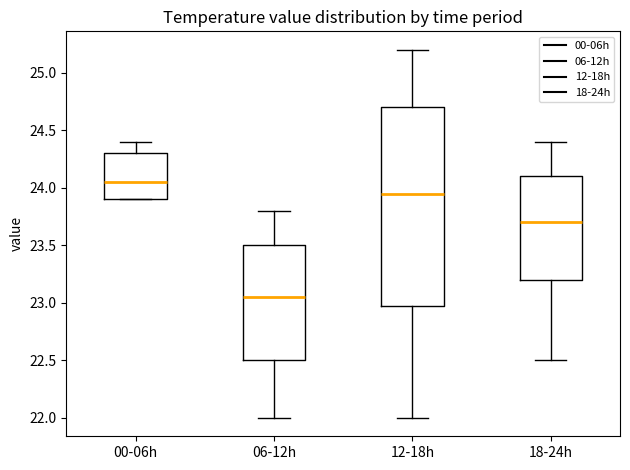

Which box has the highest median line?

00-06h